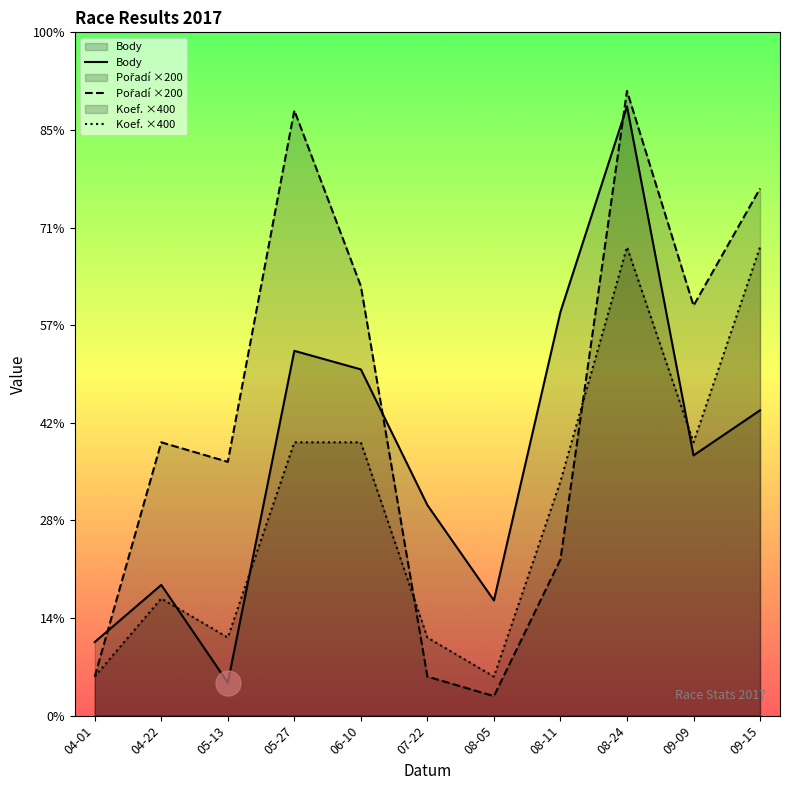

How many times do Body and Koef. ×400 cross each other?

3